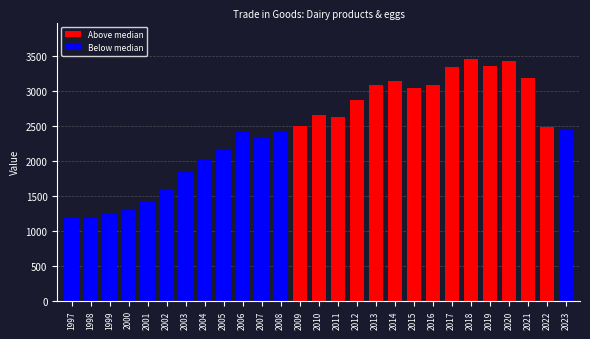

What is the ratio of the value at 2020 to the value at 1999?

2.7